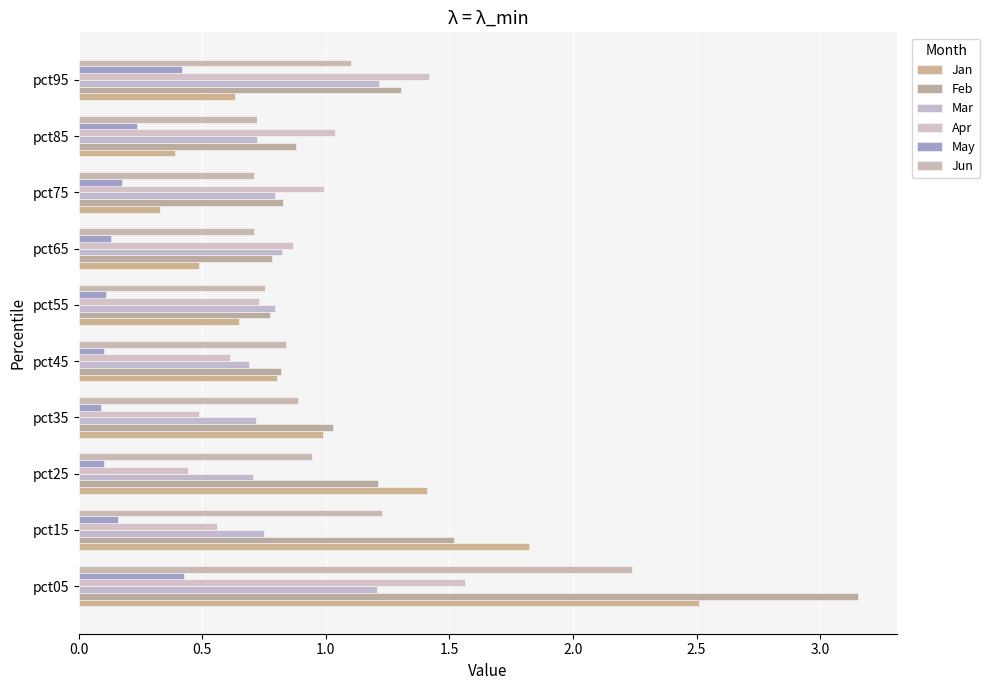

Reading left to right, extract all data points from this chart.

Jan: 2.5	1.8	1.4	1.0	0.8	0.6	0.5	0.3	0.4	0.6
Feb: 3.2	1.5	1.2	1.0	0.8	0.8	0.8	0.8	0.9	1.3
Mar: 1.2	0.7	0.7	0.7	0.7	0.8	0.8	0.8	0.7	1.2
Apr: 1.6	0.6	0.4	0.5	0.6	0.7	0.9	1.0	1.0	1.4
May: 0.4	0.2	0.1	0.1	0.1	0.1	0.1	0.2	0.2	0.4
Jun: 2.2	1.2	0.9	0.9	0.8	0.8	0.7	0.7	0.7	1.1